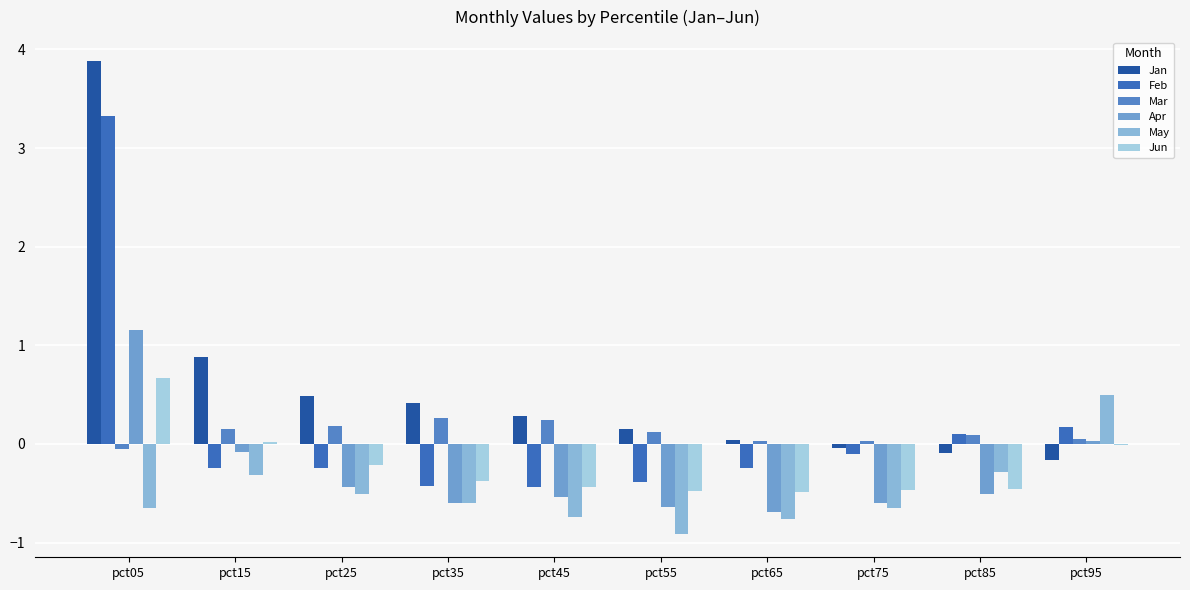

Which has a higher value, pct75 or pct65?

pct65